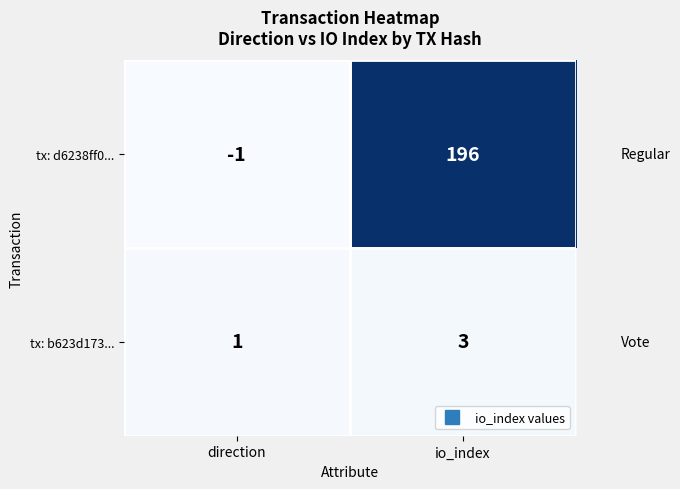

At which category is the sum across all series the highest?

io_index